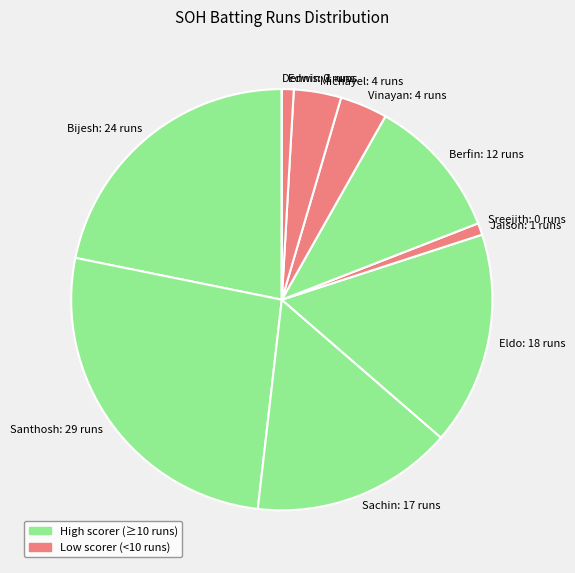

True or false: Sachin: 17 runs accounts for 4% of the total.

False